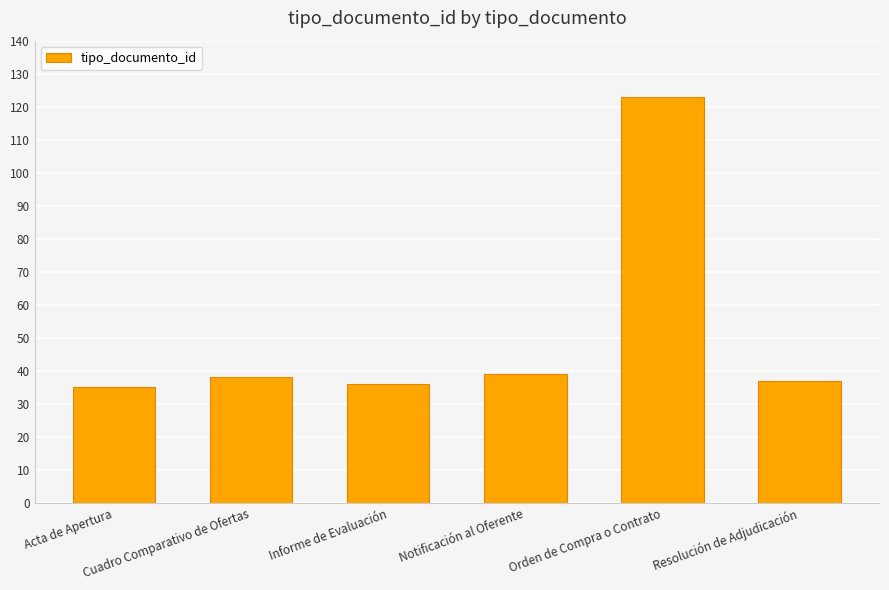

What is the value of the 4th bar from the left?

39